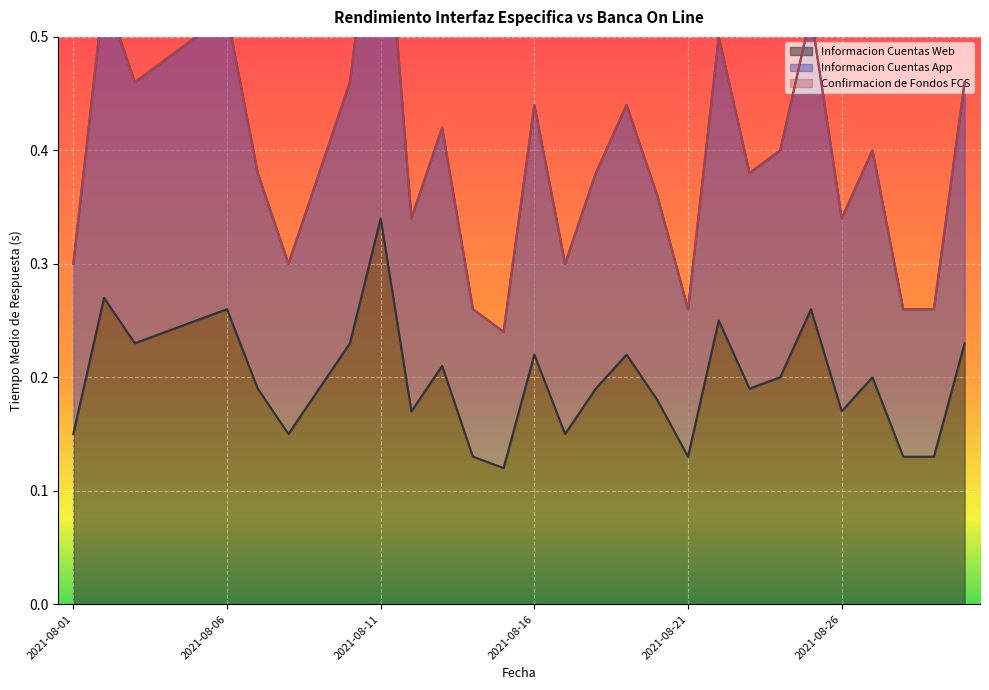

Where is Informacion Cuentas Web nearest to the value 0?

2021-08-15